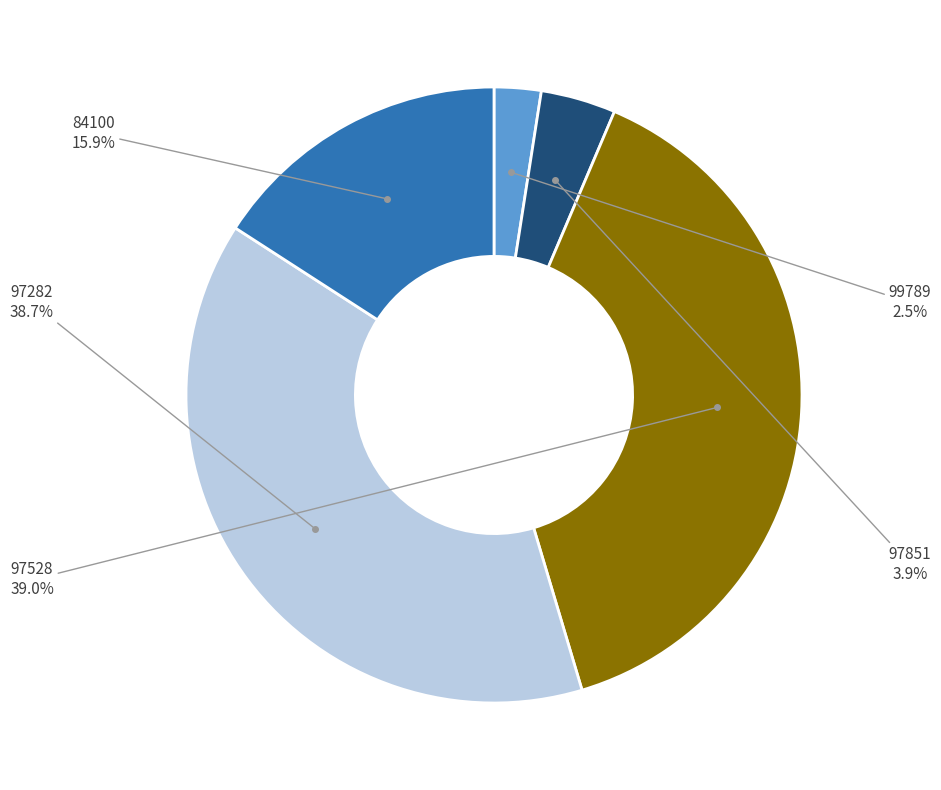

Is there a majority slice in this chart?

No